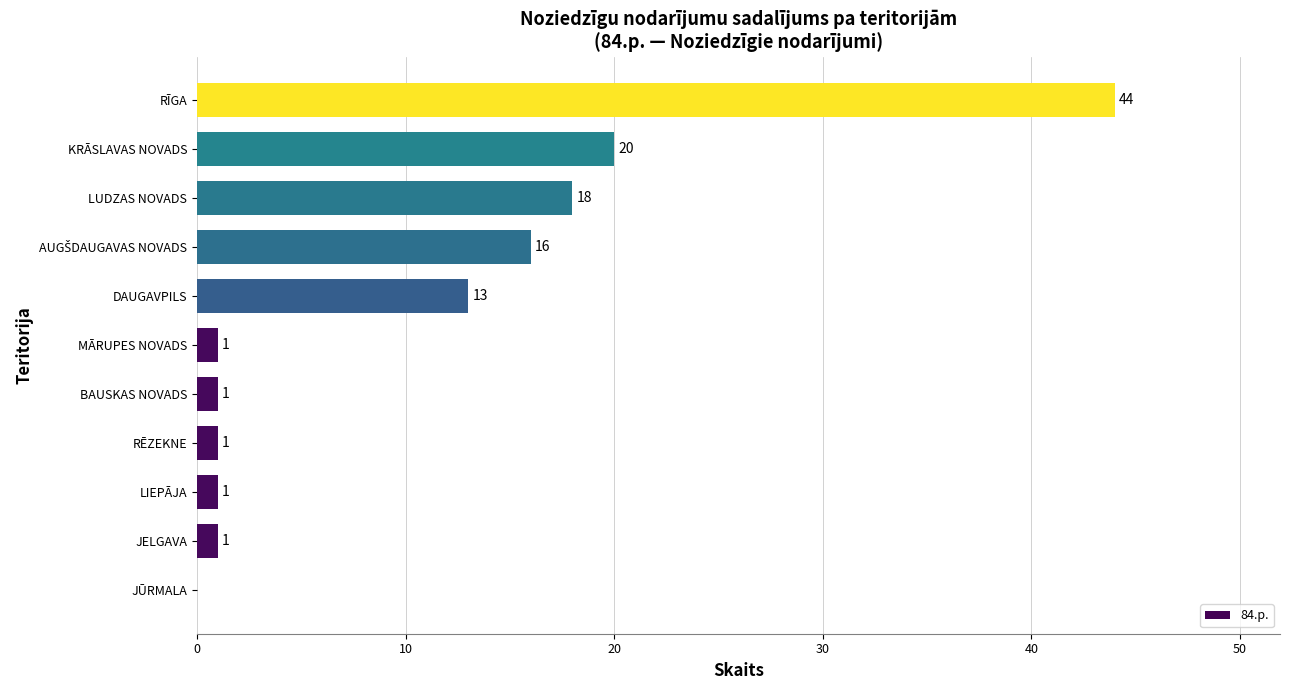

How many distinct data groups are displayed?

1